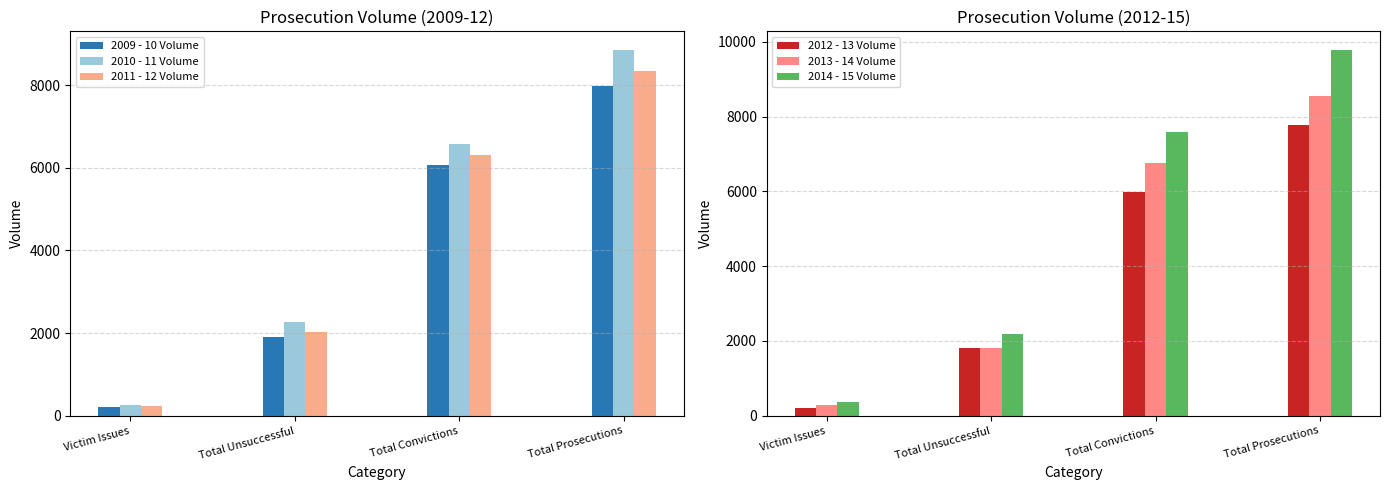

What are all the series names shown in the legend?

2009 - 10 Volume, 2010 - 11 Volume, 2011 - 12 Volume, 2012 - 13 Volume, 2013 - 14 Volume, 2014 - 15 Volume